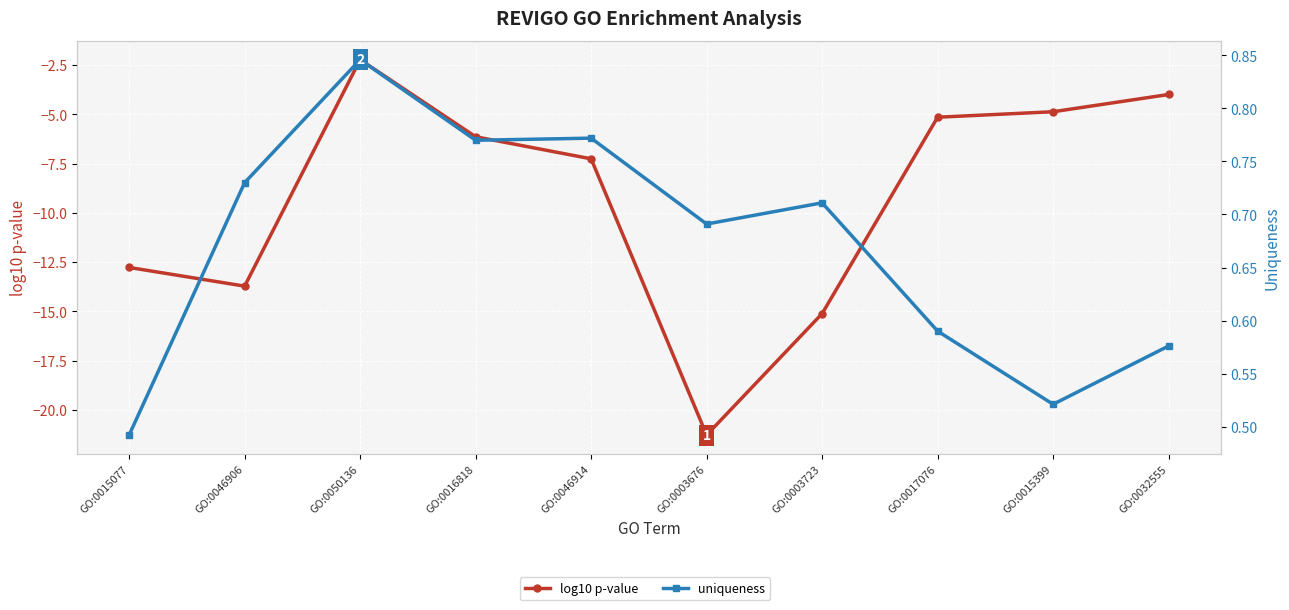

What is the sum of all log10 p-value values?

-92.5